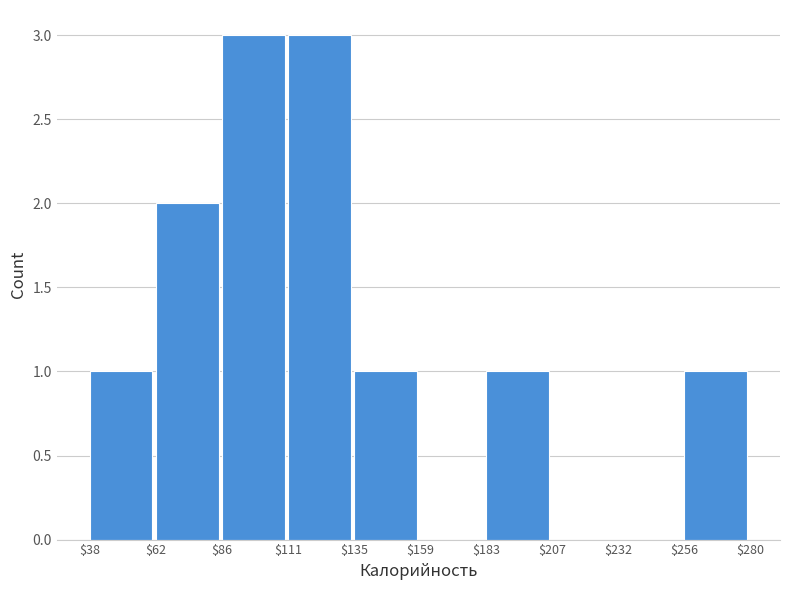

Reading left to right, list every bar in this chart as the range it spans on the x-axis followed by its height. The values are not printed on the chart, so give them approximately, as read against the axis.

$38 to $62: 1
$62 to $86: 2
$86 to $111: 3
$111 to $135: 3
$135 to $159: 1
$159 to $183: 0
$183 to $207: 1
$207 to $232: 0
$232 to $256: 0
$256 to $280: 1